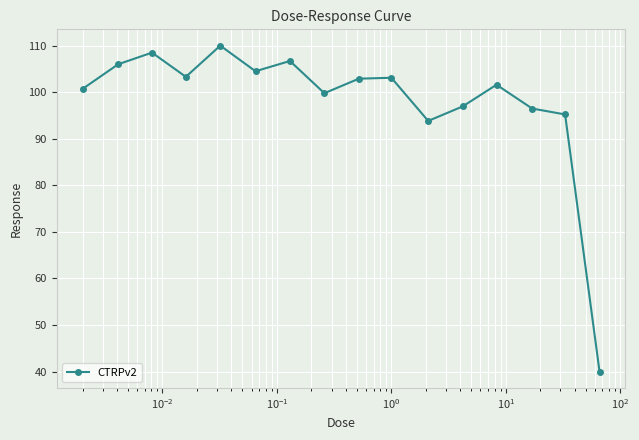

What is the minimum value shown in the chart?

40.0